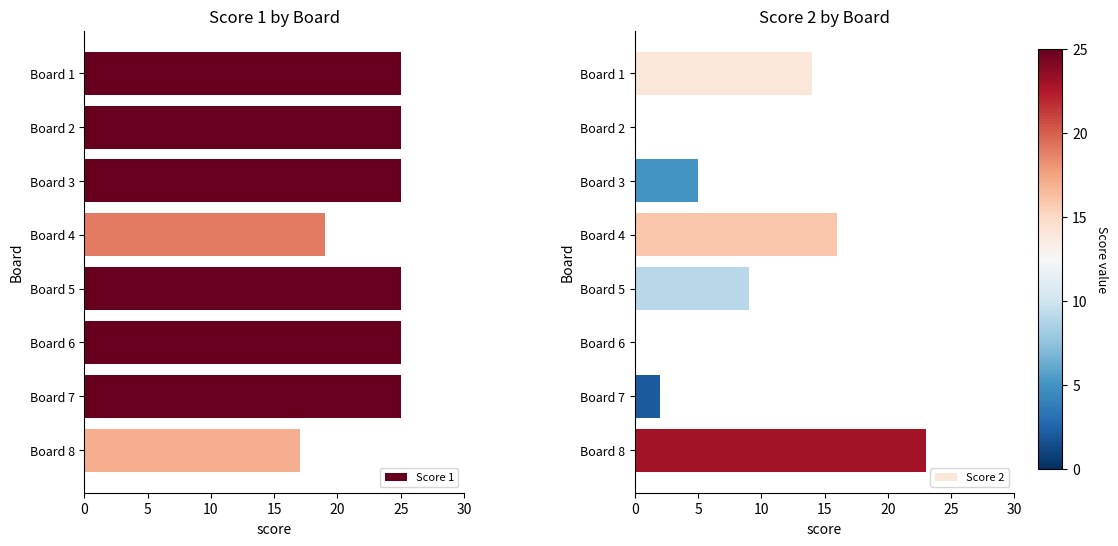

Is it true that Score 1 equals 25 at Board 5?

True